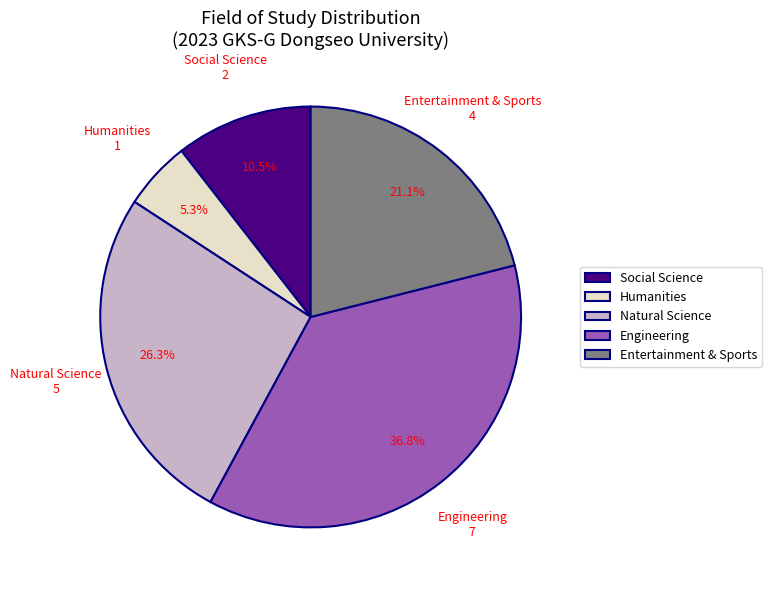

To the nearest percent, what is the difference between the Natural Science and Entertainment & Sports slice percentages?

5%